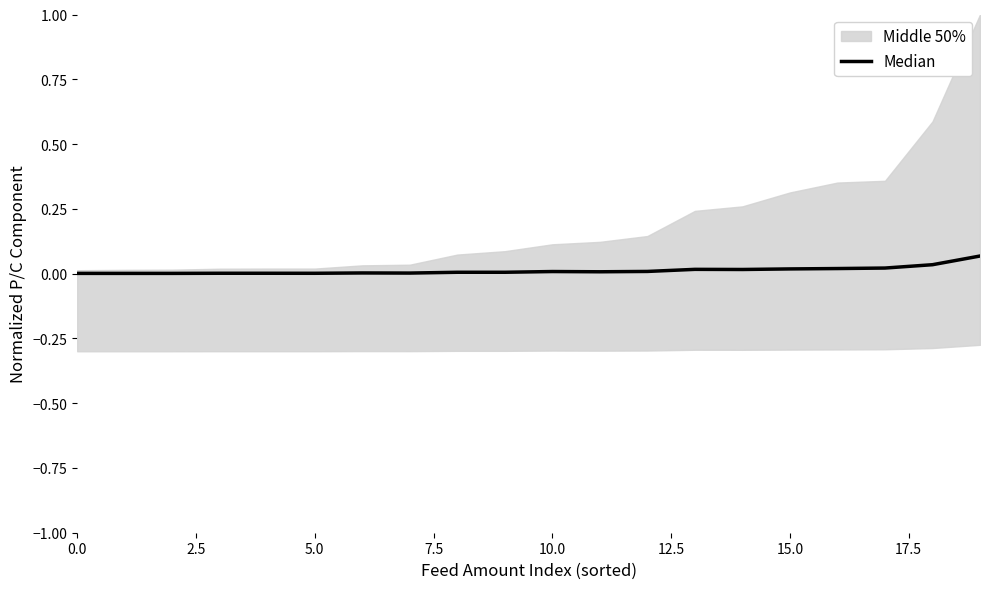

What value does the data have at 19?

0.1